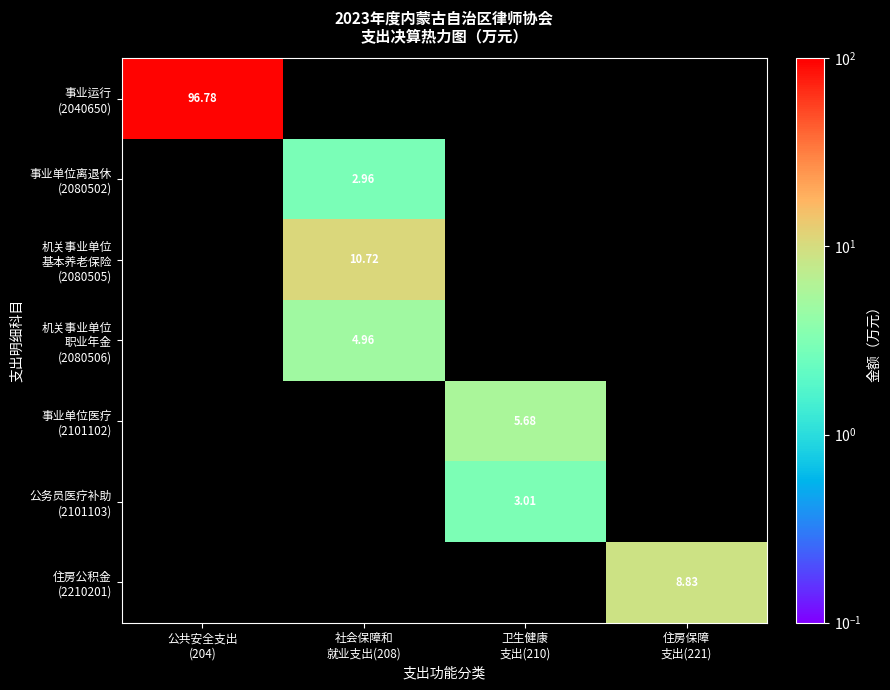

True or false: 事业单位离退休 (2080502) has a value of -1.6 at 卫生健康 支出(210).

False